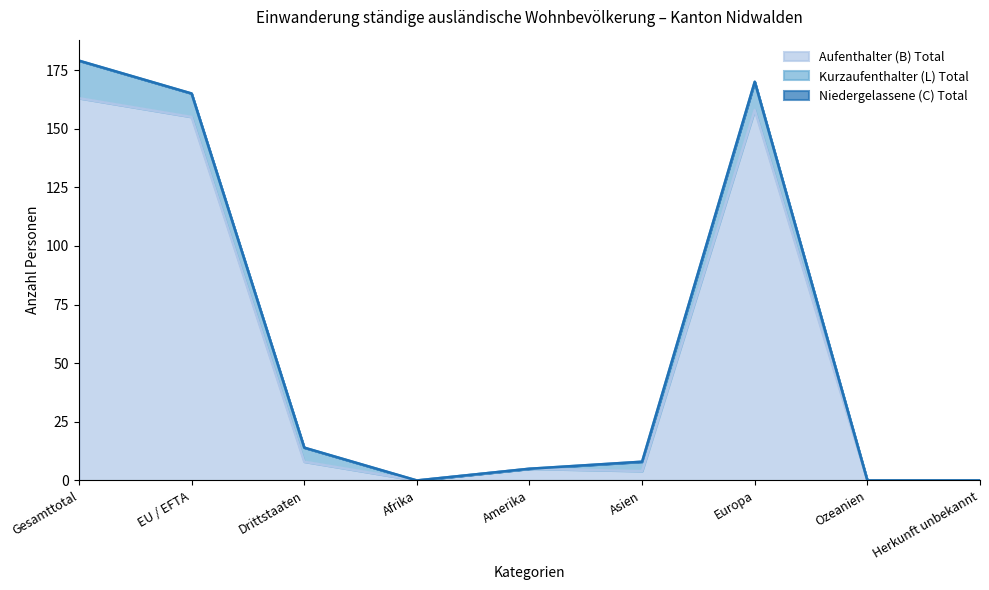

At which category does Aufenthalter (B) Total reach its first local peak?

Amerika